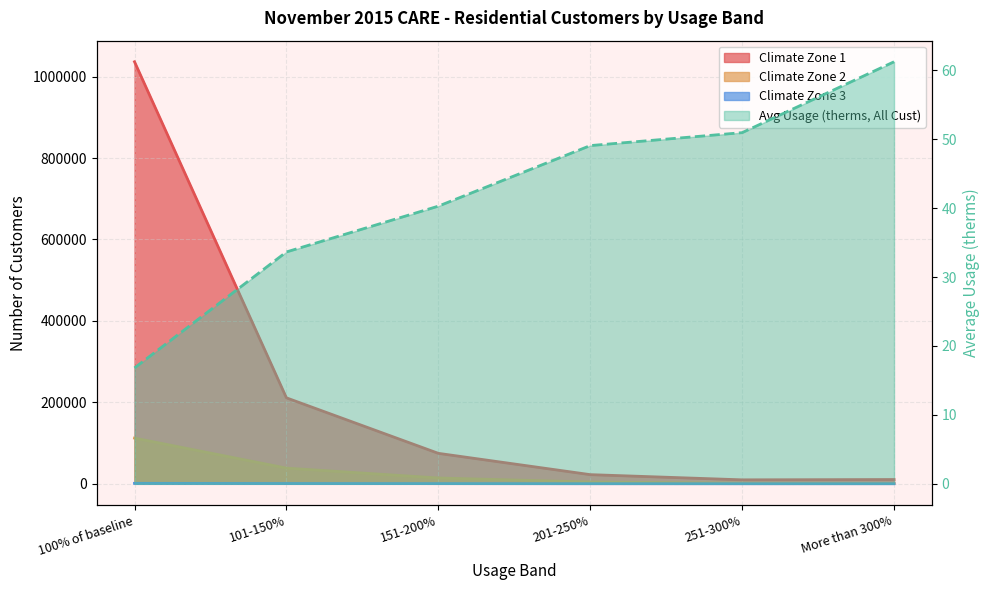

Which label corresponds to the largest value in the chart?

100% of baseline